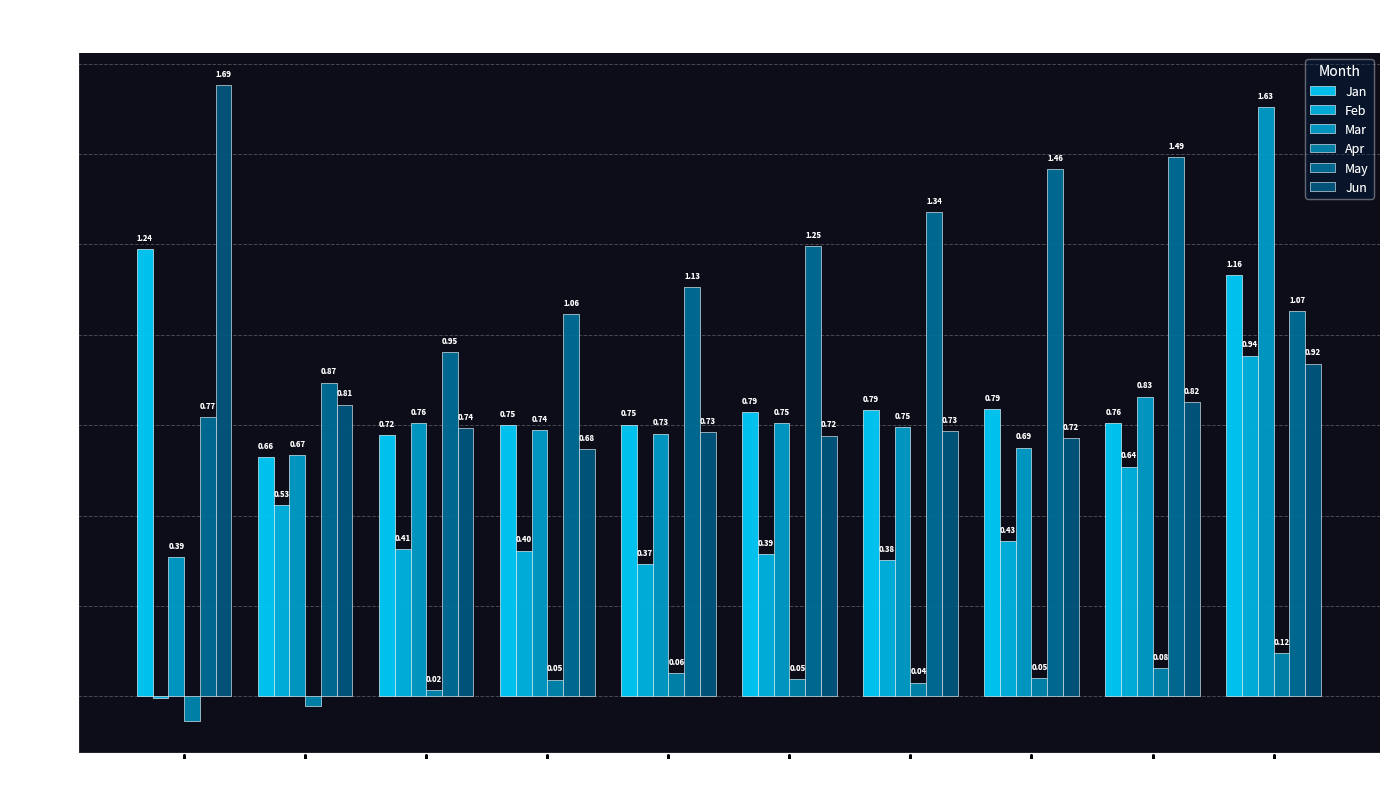

How many groups of bars are there?

10